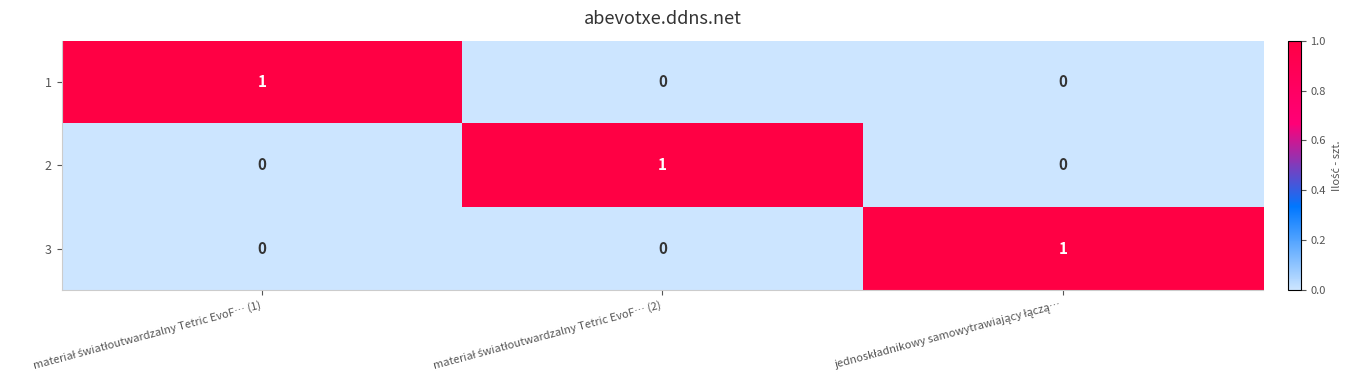

How many 3 values are between 0 and 1?

3